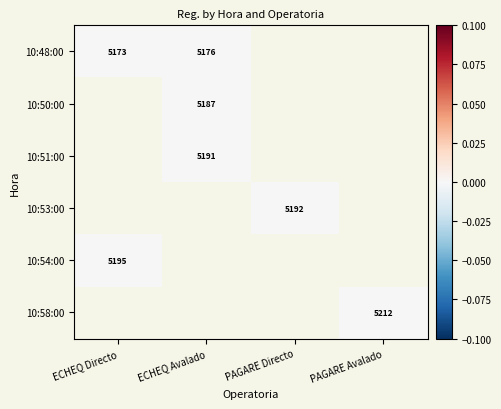

Is it true that 10:48:00 equals 5173.0 at ECHEQ Directo?

True